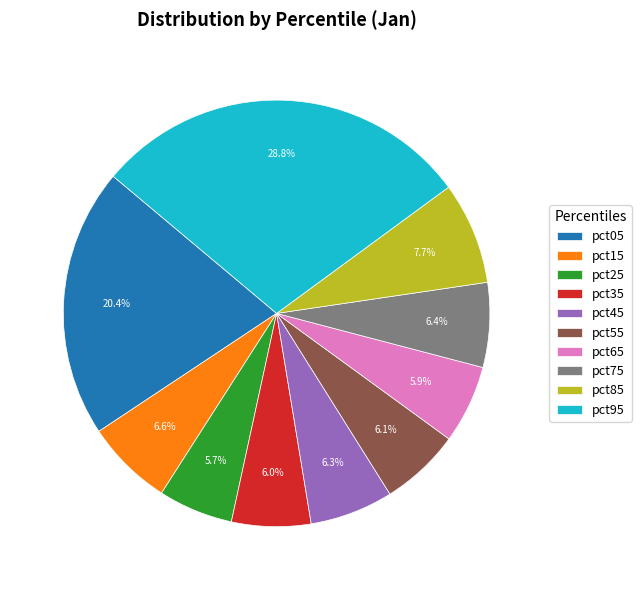

Is the sum of pct35 and pct75 greater than half?

No